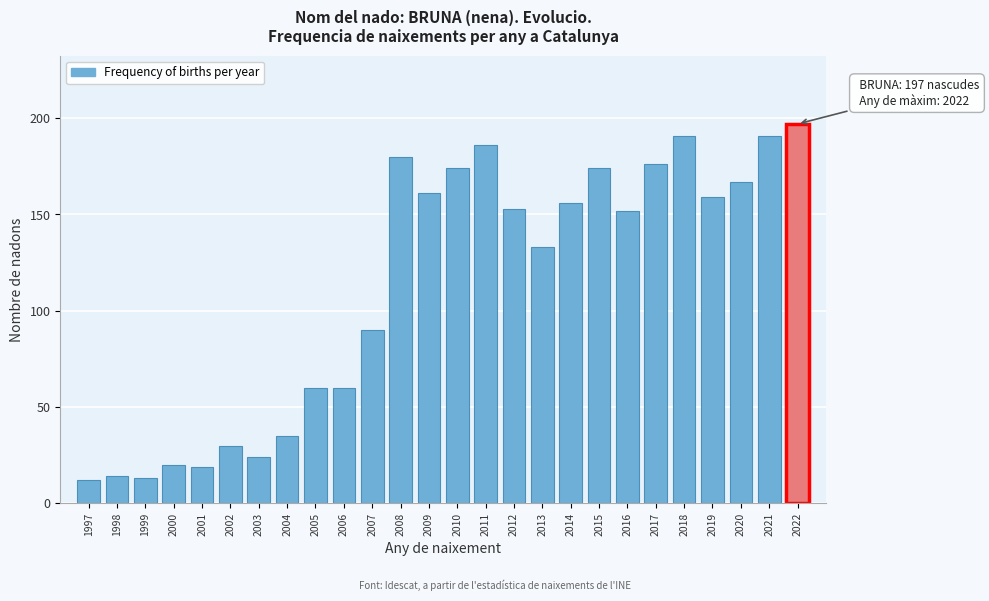

Reading left to right, transcribe all the data shown in this chart.

12	14	13	20	19	30	24	35	60	60	90	180	161	174	186	153	133	156	174	152	176	191	159	167	191	197